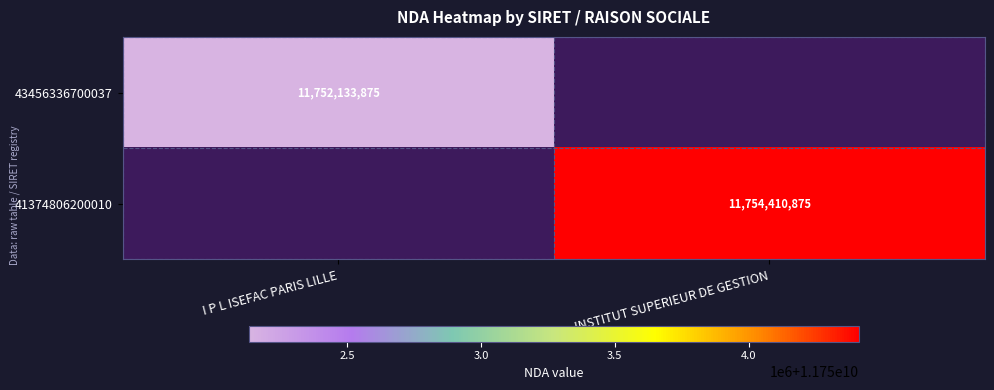

The value of 43456336700037 at I P L ISEFAC PARIS LILLE is 6903646620. True or false?

False